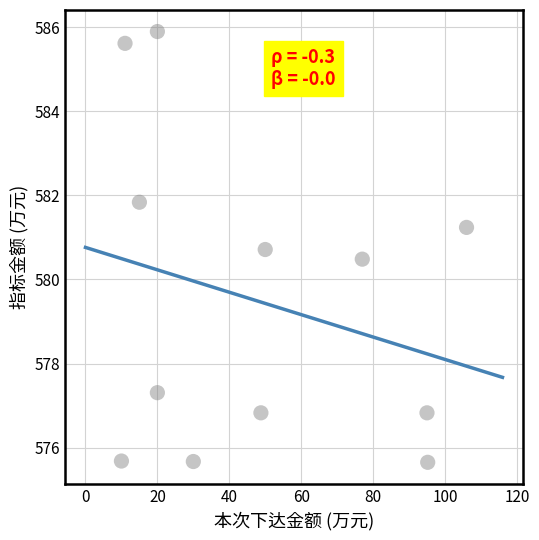

What Y value in the scatter plot is closest to 580?

580.5